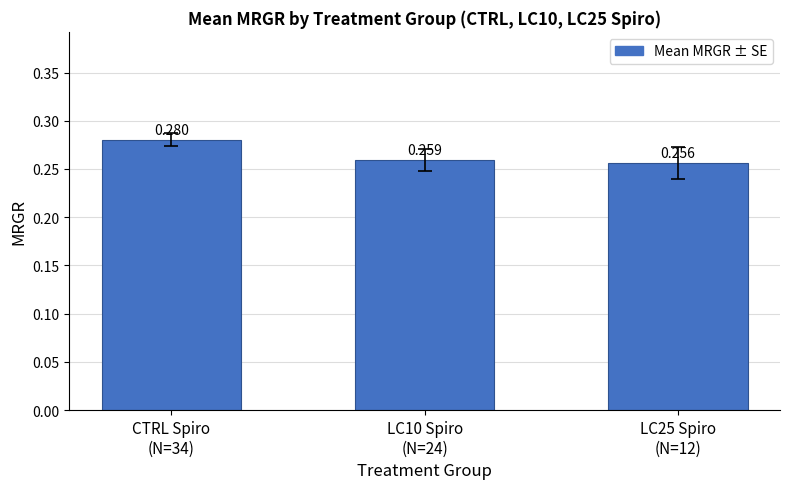

Read the value at LC10 Spiro
(N=24).

0.3